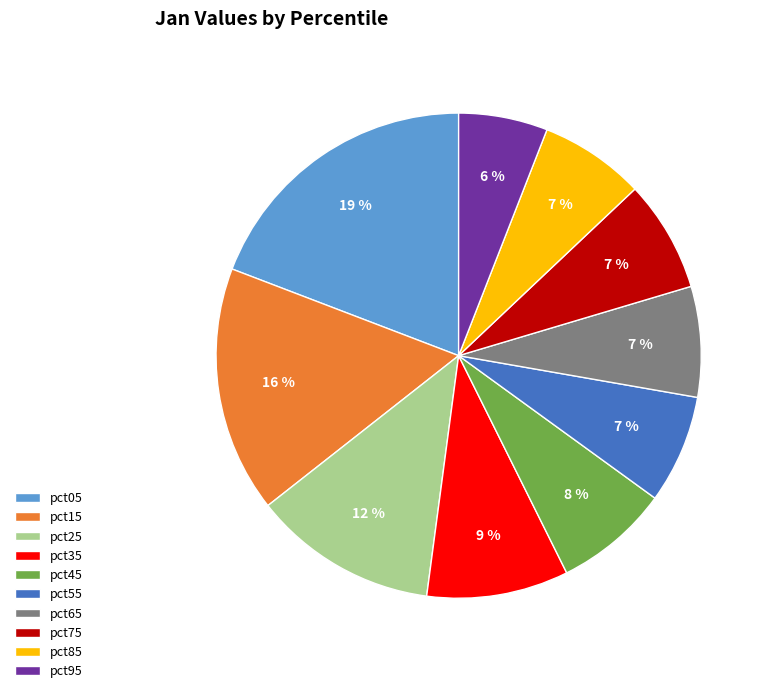

Which slice is the smallest?

pct95